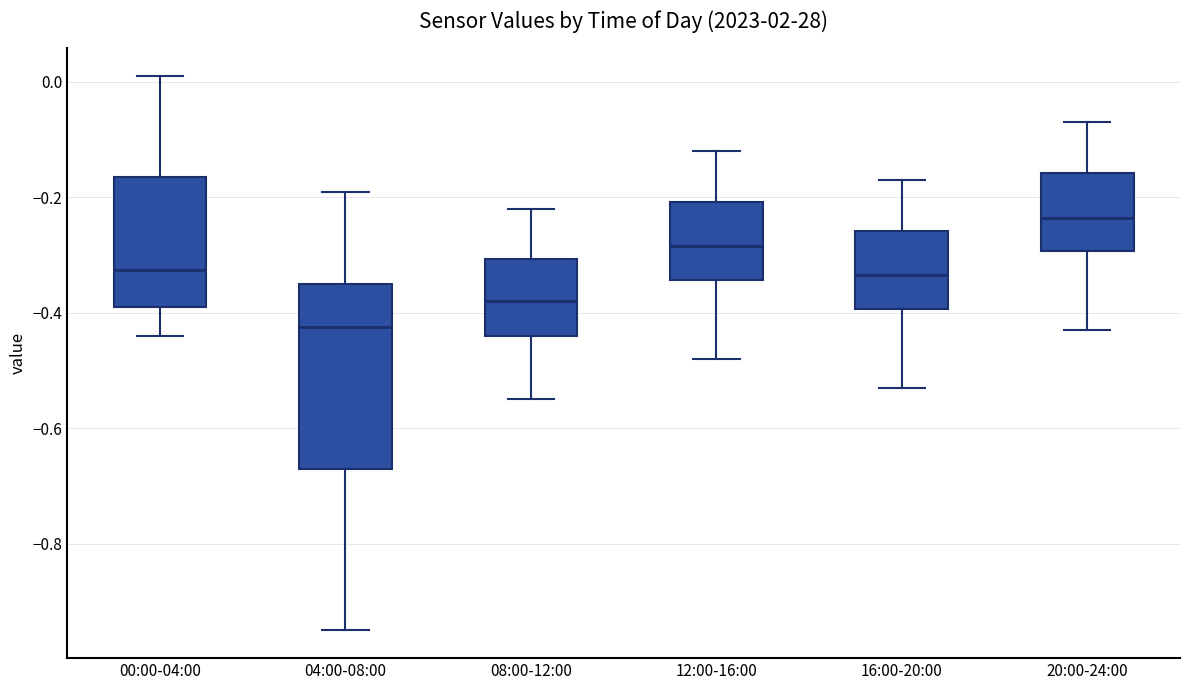

Reading left to right, transcribe this box plot: for each box, give where its median line is, the range the box spans, and where its two whiskers end, as read against the y-axis. The values are not printed on the chart, so give them approximately, as read against the axis.

00:00-04:00: median -0.32, box -0.38 to -0.16, whiskers -0.44 to 0.02
04:00-08:00: median -0.42, box -0.66 to -0.34, whiskers -0.94 to -0.18
08:00-12:00: median -0.38, box -0.44 to -0.30, whiskers -0.54 to -0.22
12:00-16:00: median -0.28, box -0.34 to -0.20, whiskers -0.48 to -0.12
16:00-20:00: median -0.34, box -0.40 to -0.26, whiskers -0.52 to -0.16
20:00-24:00: median -0.24, box -0.30 to -0.16, whiskers -0.42 to -0.06